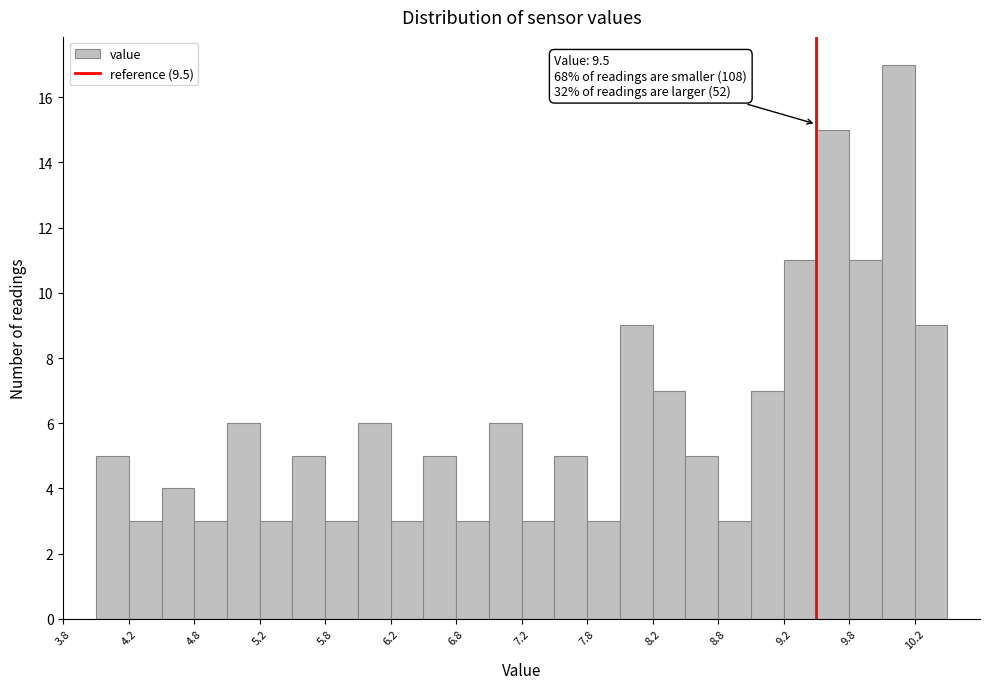

Over which range of the x-axis is the bar tallest?

10.00 to 10.25